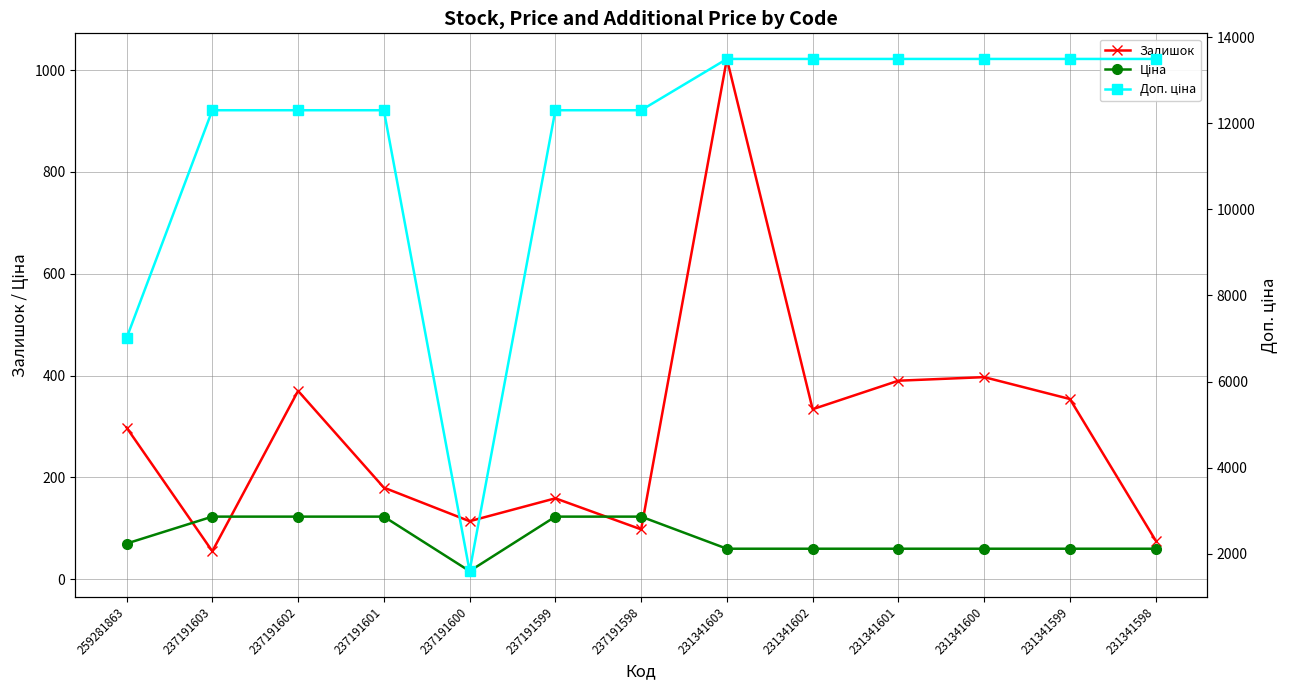

Which series has the largest total across all categories?

Доп. ціна